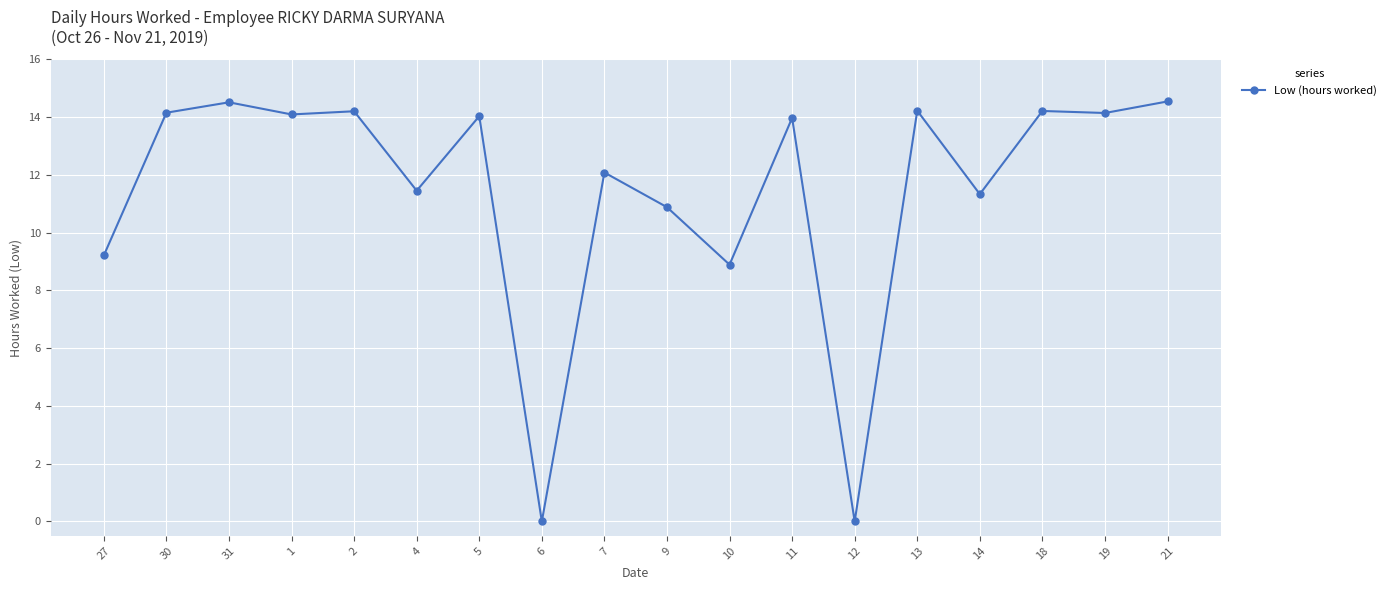

What is the change in value from 5 to 19?

+0.1